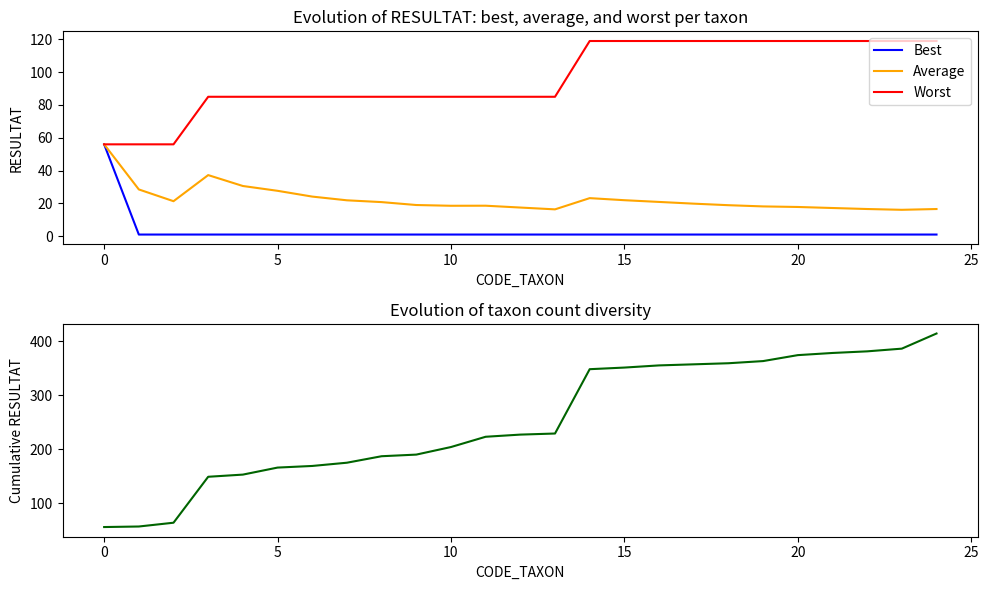

The Average series shows 21.9 at 15. True or false?

True